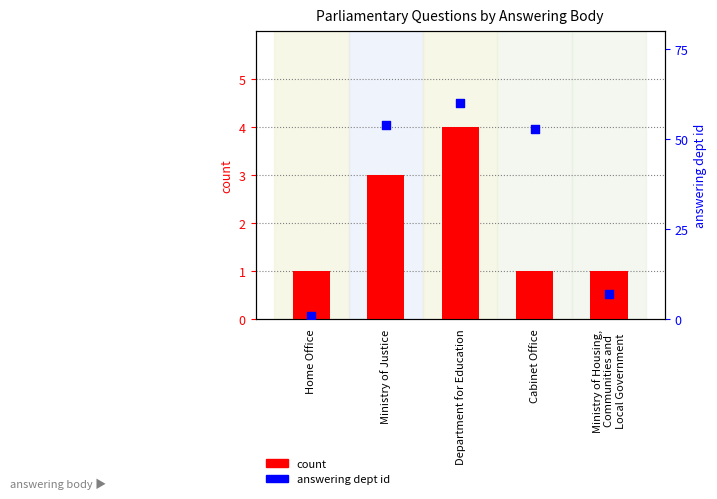

Which series contains the lowest Y value?

count